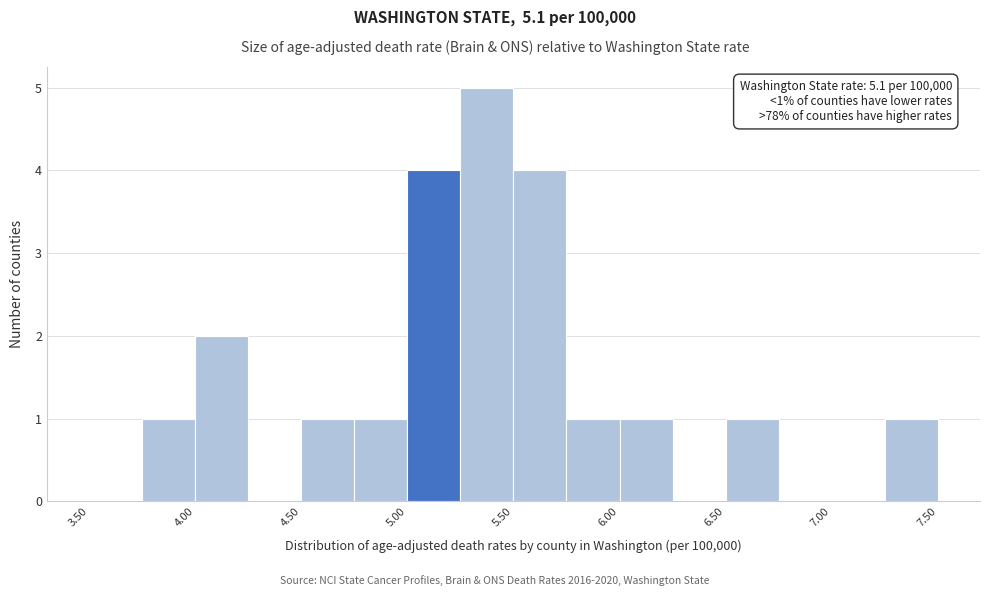

Over which range of the x-axis is the bar tallest?

5.25 to 5.50